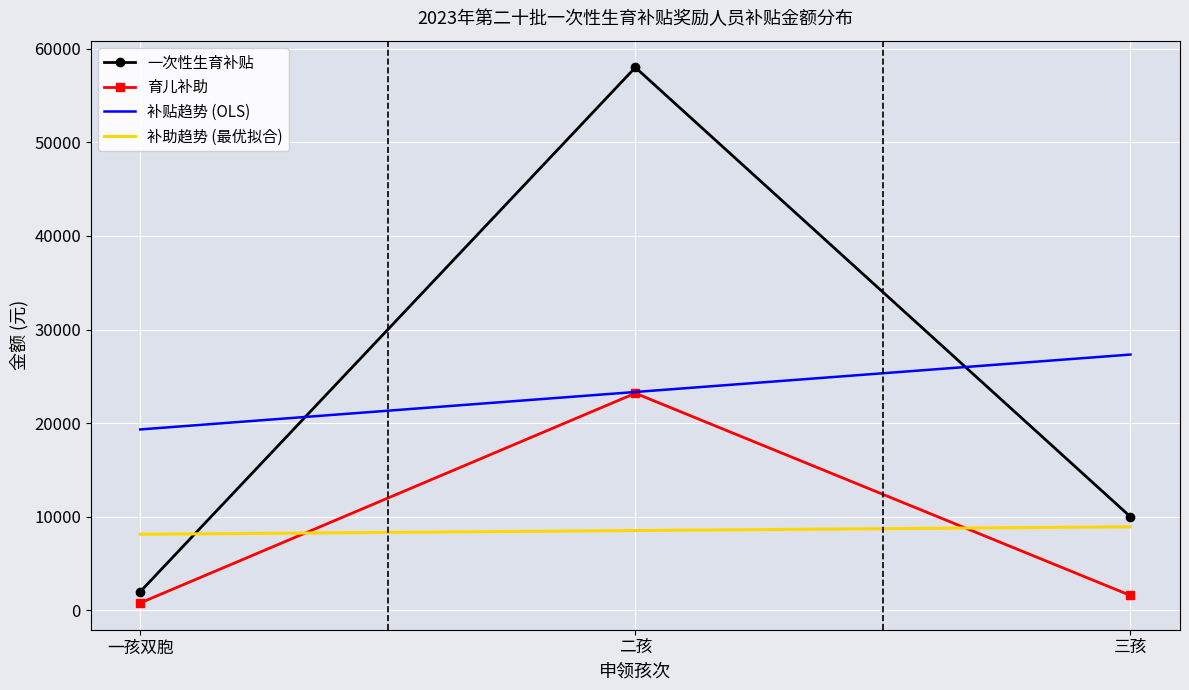

What is the total value across all series at 二孩?

113066.7